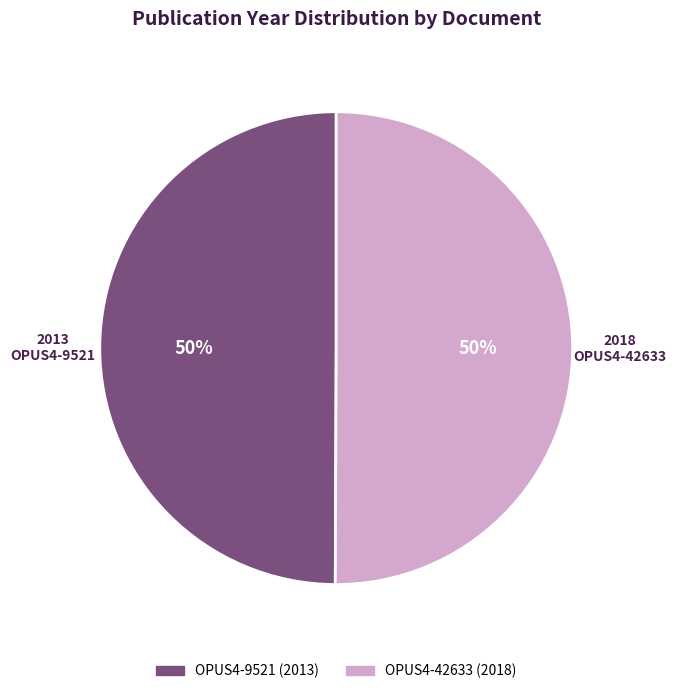

Approximately how many times larger is the value at OPUS4-42633 compared to OPUS4-9521?

1.0